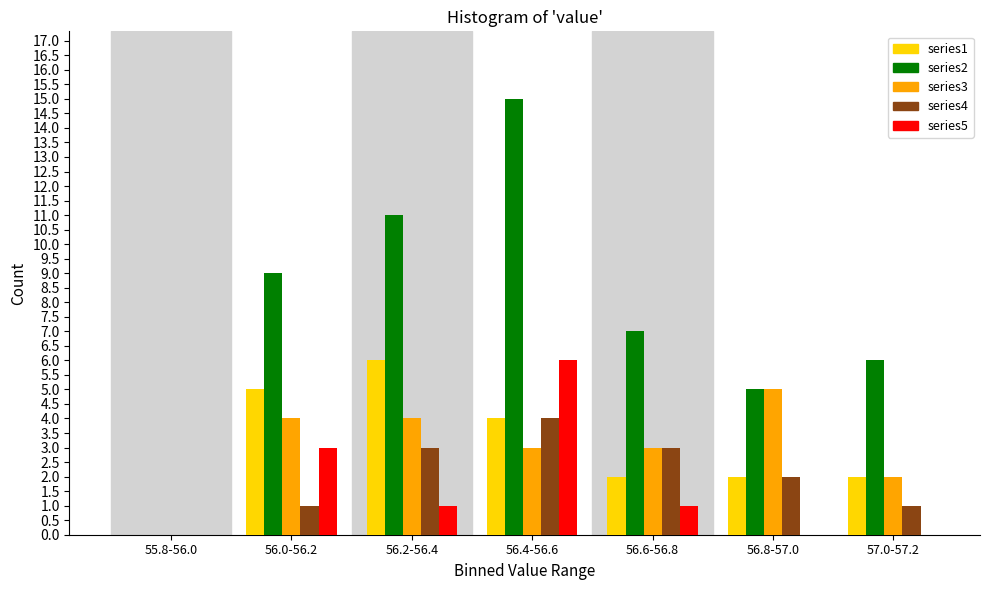

At which label does series3 reach its peak?

56.8-57.0